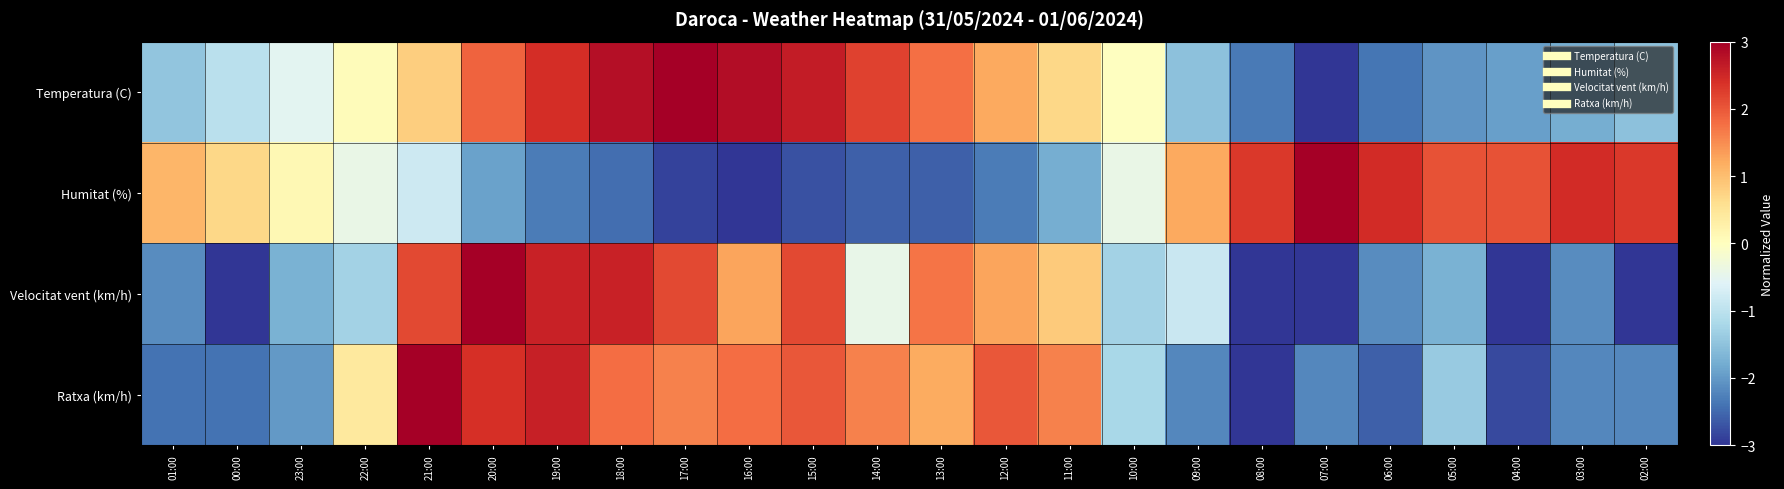

Reading left to right, transcribe all the data shown in this chart.

Temperatura (C): 01:00=-1.5	00:00=-1.0	23:00=-0.5	22:00=0.1	21:00=0.8	20:00=1.9	19:00=2.4	18:00=2.8	17:00=3.0	16:00=2.8	15:00=2.6	14:00=2.2	13:00=1.8	12:00=1.2	11:00=0.7	10:00=-0.0	09:00=-1.5	08:00=-2.3	07:00=-3.0	06:00=-2.4	05:00=-2.0	04:00=-1.9	03:00=-1.8	02:00=-1.5
Humitat (%): 01:00=1.1	00:00=0.7	23:00=0.1	22:00=-0.4	21:00=-0.8	20:00=-1.9	19:00=-2.3	18:00=-2.5	17:00=-2.9	16:00=-3.0	15:00=-2.7	14:00=-2.6	13:00=-2.6	12:00=-2.3	11:00=-1.8	10:00=-0.4	09:00=1.2	08:00=2.3	07:00=3.0	06:00=2.5	05:00=2.0	04:00=2.0	03:00=2.5	02:00=2.3
Velocitat vent (km/h): 01:00=-2.1	00:00=-3.0	23:00=-1.7	22:00=-1.3	21:00=2.1	20:00=3.0	19:00=2.6	18:00=2.6	17:00=2.1	16:00=1.3	15:00=2.1	14:00=-0.4	13:00=1.7	12:00=1.3	11:00=0.9	10:00=-1.3	09:00=-0.9	08:00=-3.0	07:00=-3.0	06:00=-2.1	05:00=-1.7	04:00=-3.0	03:00=-2.1	02:00=-3.0
Ratxa (km/h): 01:00=-2.4	00:00=-2.4	23:00=-2.0	22:00=0.4	21:00=3.0	20:00=2.4	19:00=2.6	18:00=1.8	17:00=1.6	16:00=1.8	15:00=2.0	14:00=1.6	13:00=1.2	12:00=2.0	11:00=1.6	10:00=-1.2	09:00=-2.2	08:00=-3.0	07:00=-2.2	06:00=-2.6	05:00=-1.4	04:00=-2.8	03:00=-2.2	02:00=-2.2